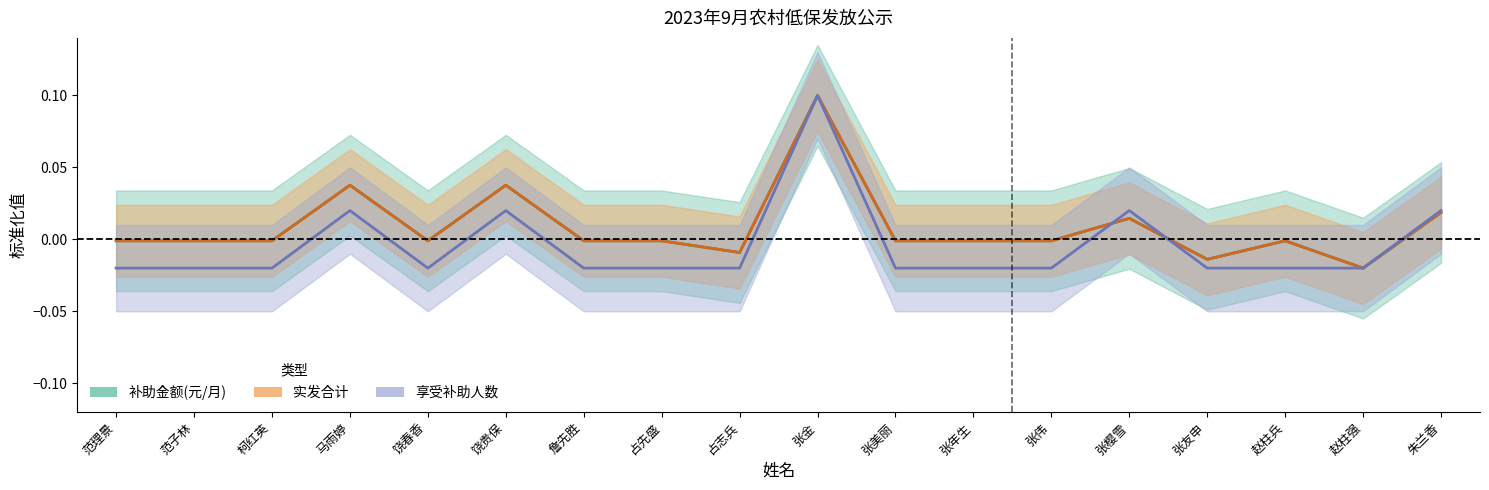

Reading left to right, what are all the values shown in this chart?

享受补助人数: -0.0	-0.0	-0.0	0.0	-0.0	0.0	-0.0	-0.0	-0.0	0.1	-0.0	-0.0	-0.0	0.0	-0.0	-0.0	-0.0	0.0
补助金额(元/月): -0.0	-0.0	-0.0	0.0	-0.0	0.0	-0.0	-0.0	-0.0	0.1	-0.0	-0.0	-0.0	0.0	-0.0	-0.0	-0.0	0.0
实发合计: -0.0	-0.0	-0.0	0.0	-0.0	0.0	-0.0	-0.0	-0.0	0.1	-0.0	-0.0	-0.0	0.0	-0.0	-0.0	-0.0	0.0